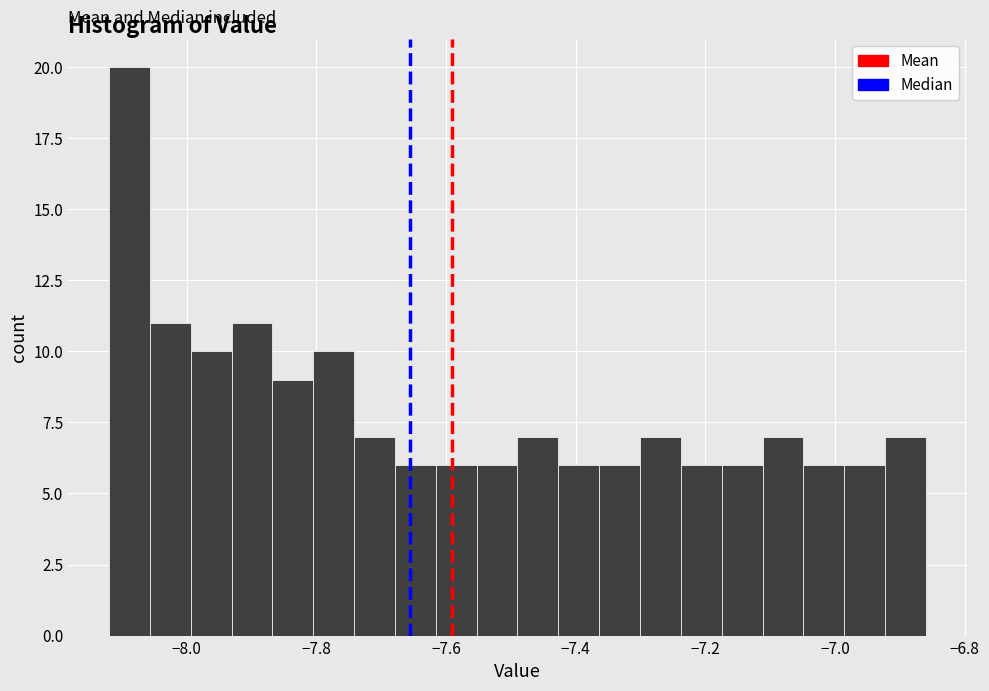

Around what value on the x-axis is the tallest bar? Give the approximate position of its centre, as read against the axis.

-8.08